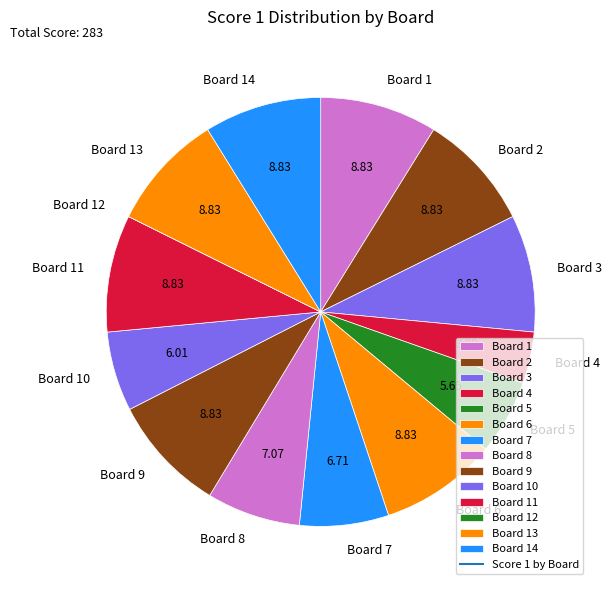

What is the ratio of the value at Board 13 to the value at Board 5?

1.6